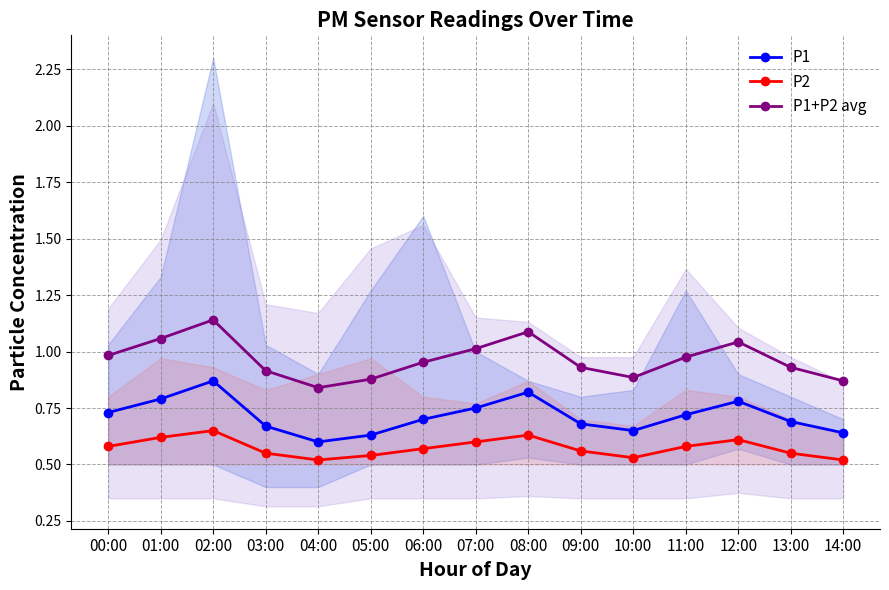

At how many categories does at least one series exceed 1?

5